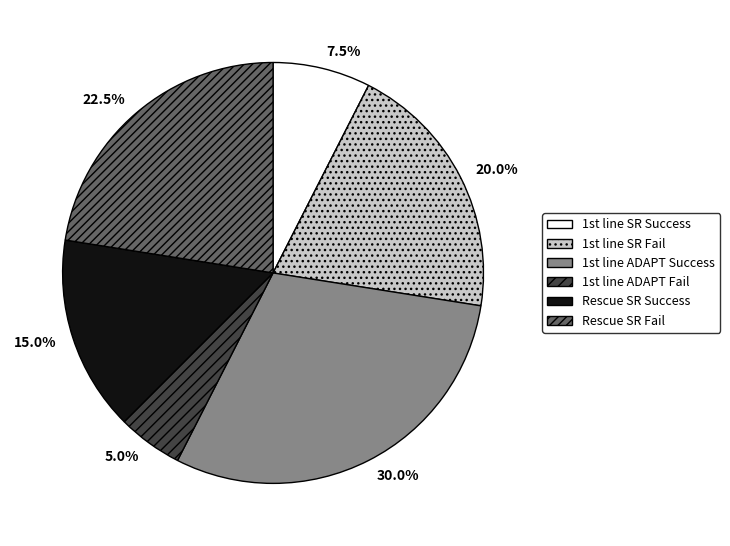

What is the smallest slice in the pie chart?

1st line ADAPT Fail